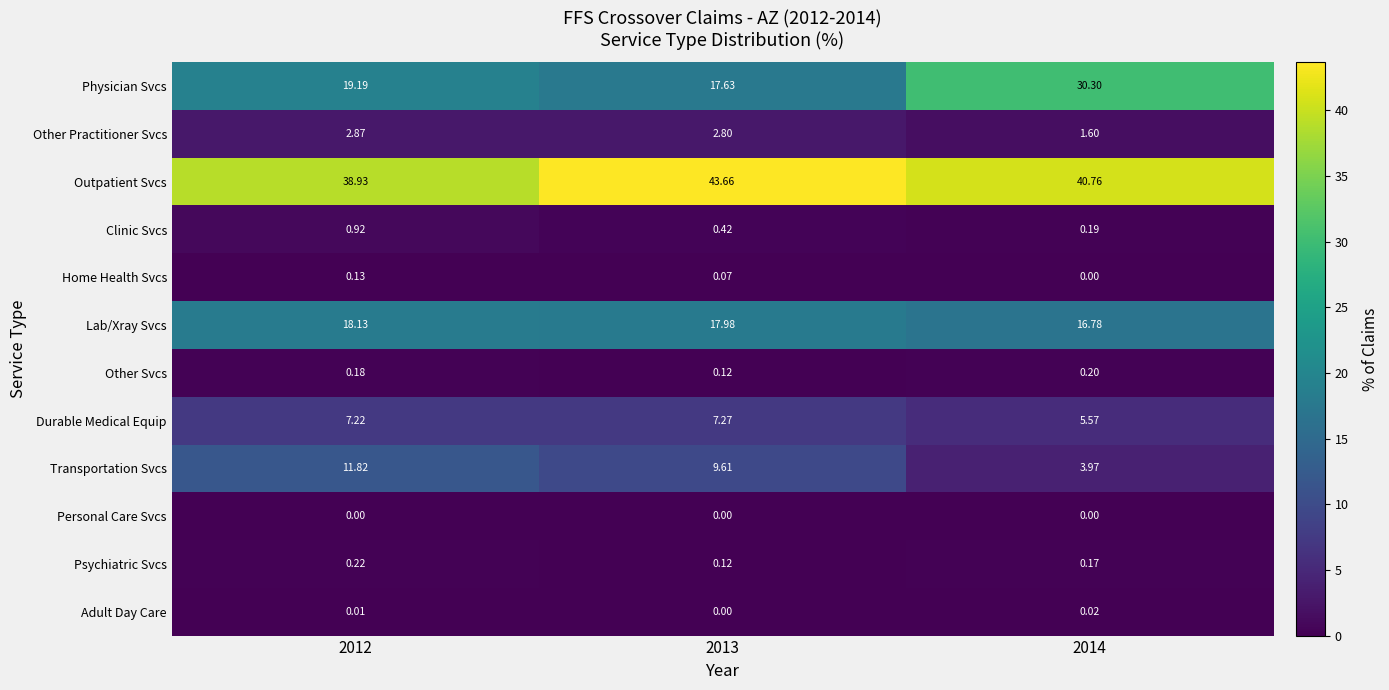

Which series changed the most between 2012 and 2014?

Physician Svcs